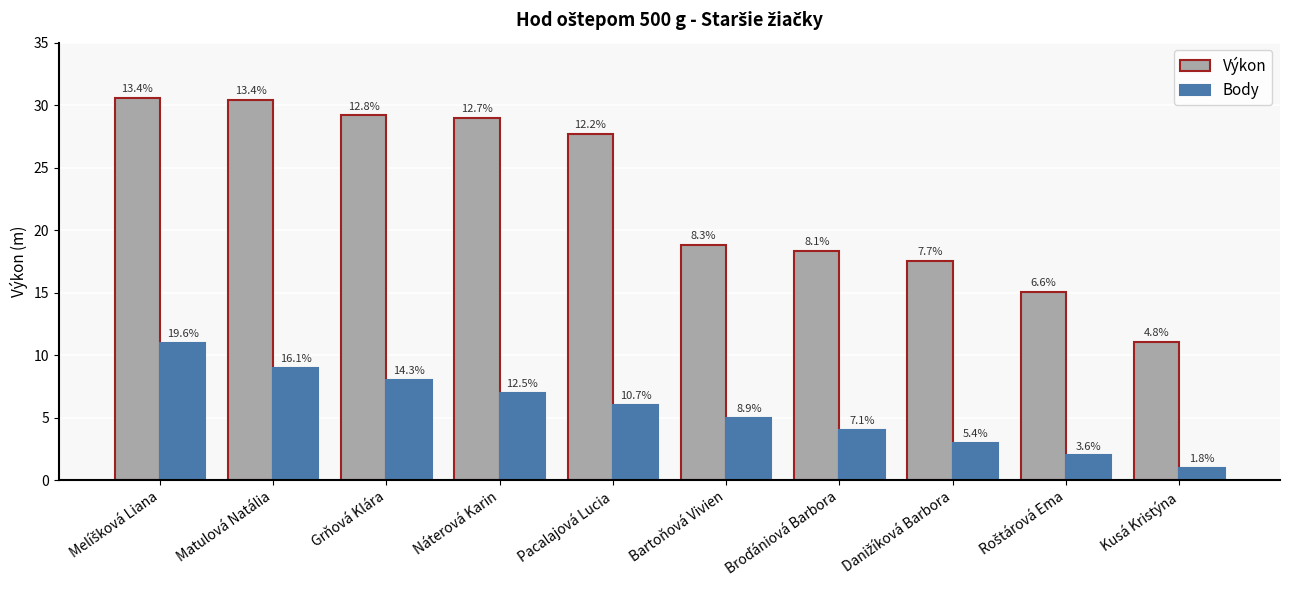

What is the difference between the Body values at Náterová Karin and Broďániová Barbora?

3.0